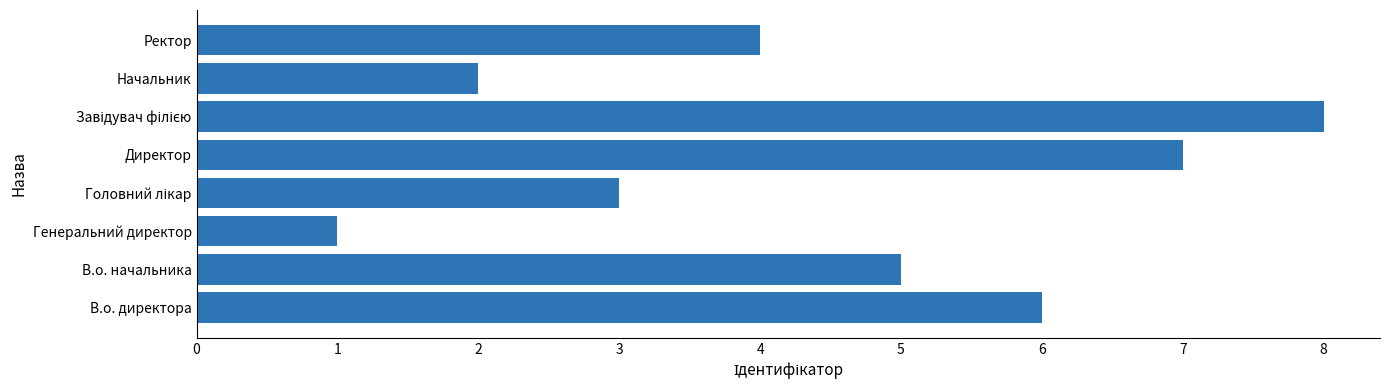

What is the maximum value shown in the chart?

8